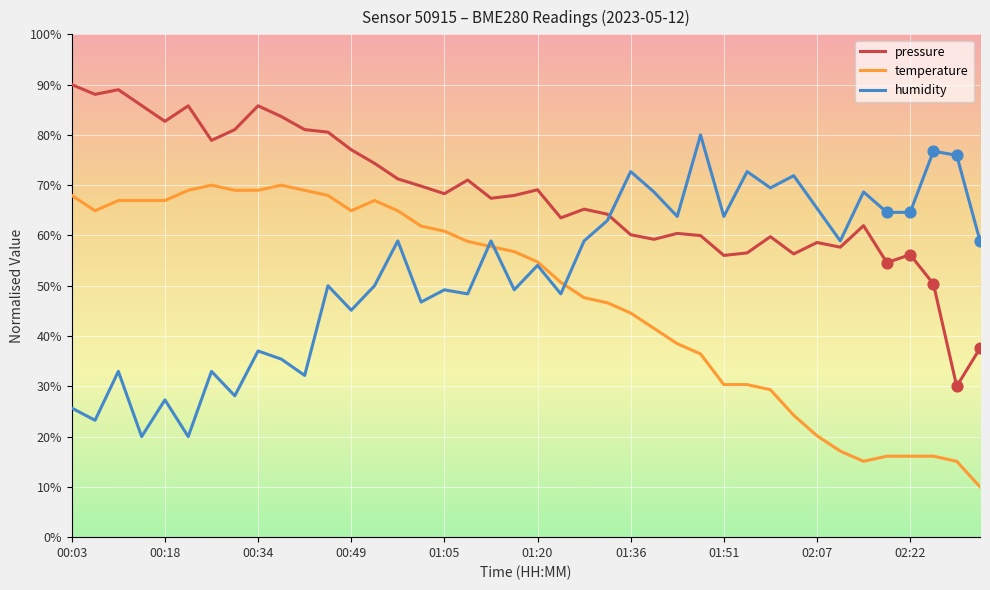

Rank the series by their average value, from lowest to highest.

temperature, humidity, pressure